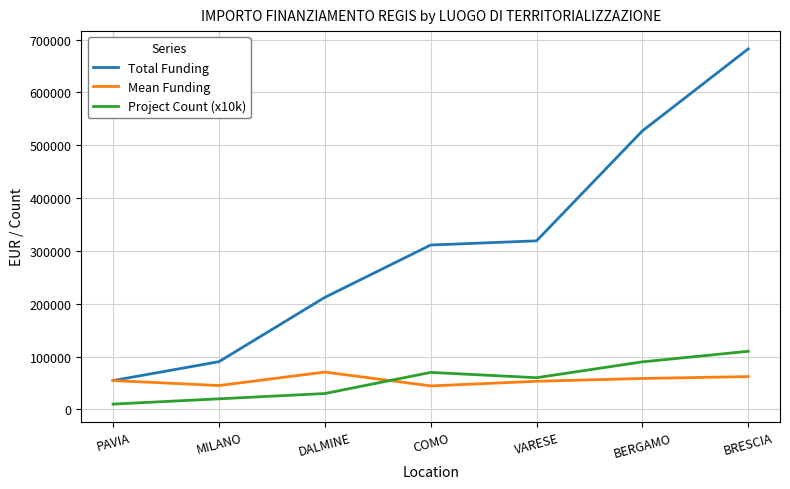

Rank the series by their maximum value, from highest to lowest.

Total Funding, Project Count (x10k), Mean Funding